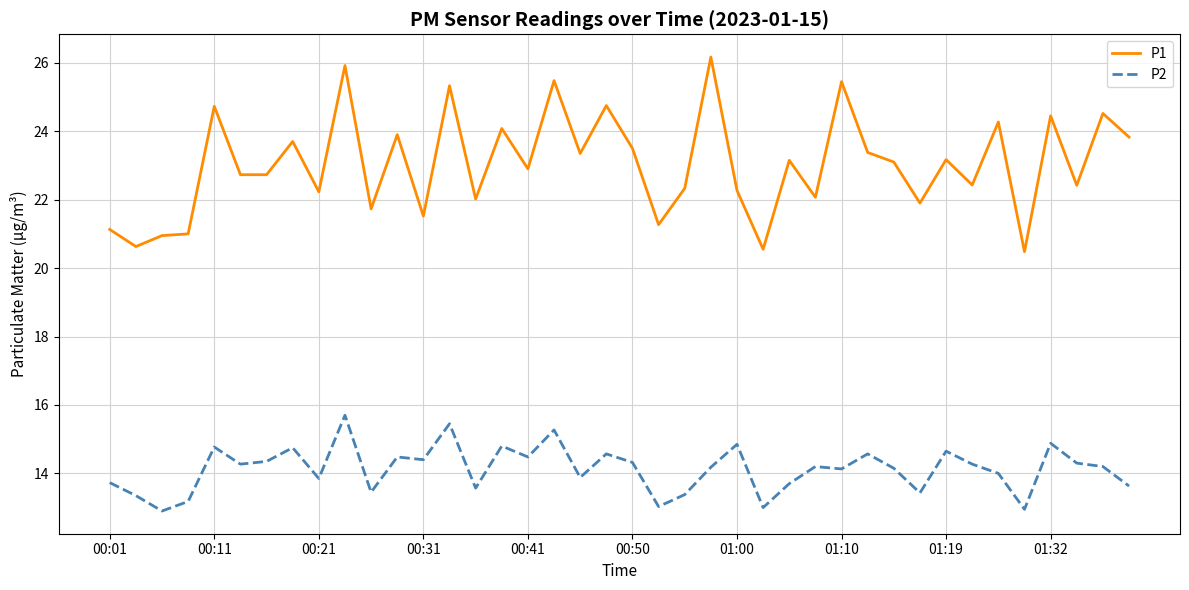

What are all the series names shown in the legend?

P1, P2